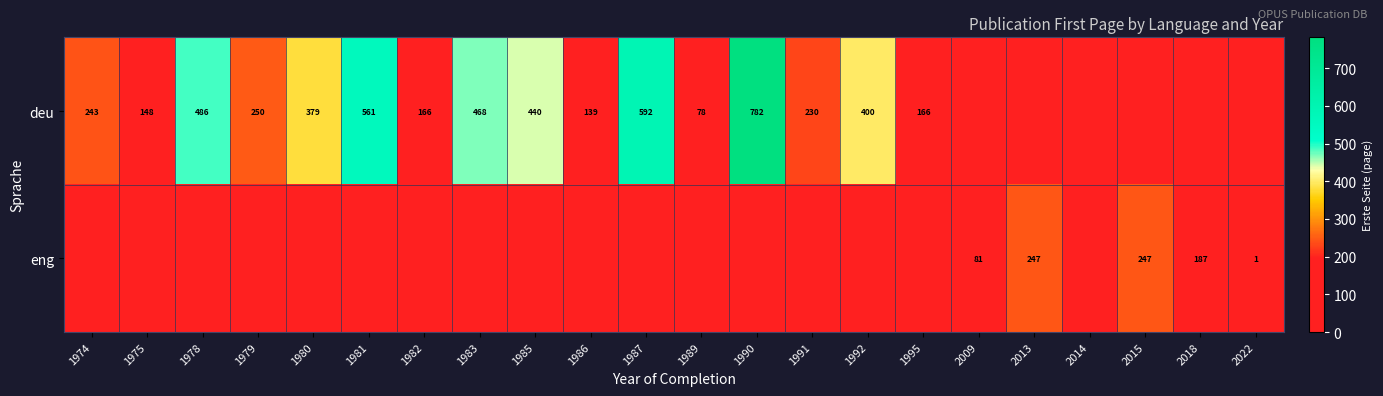

Is it true that eng equals 135 at 2009?

False